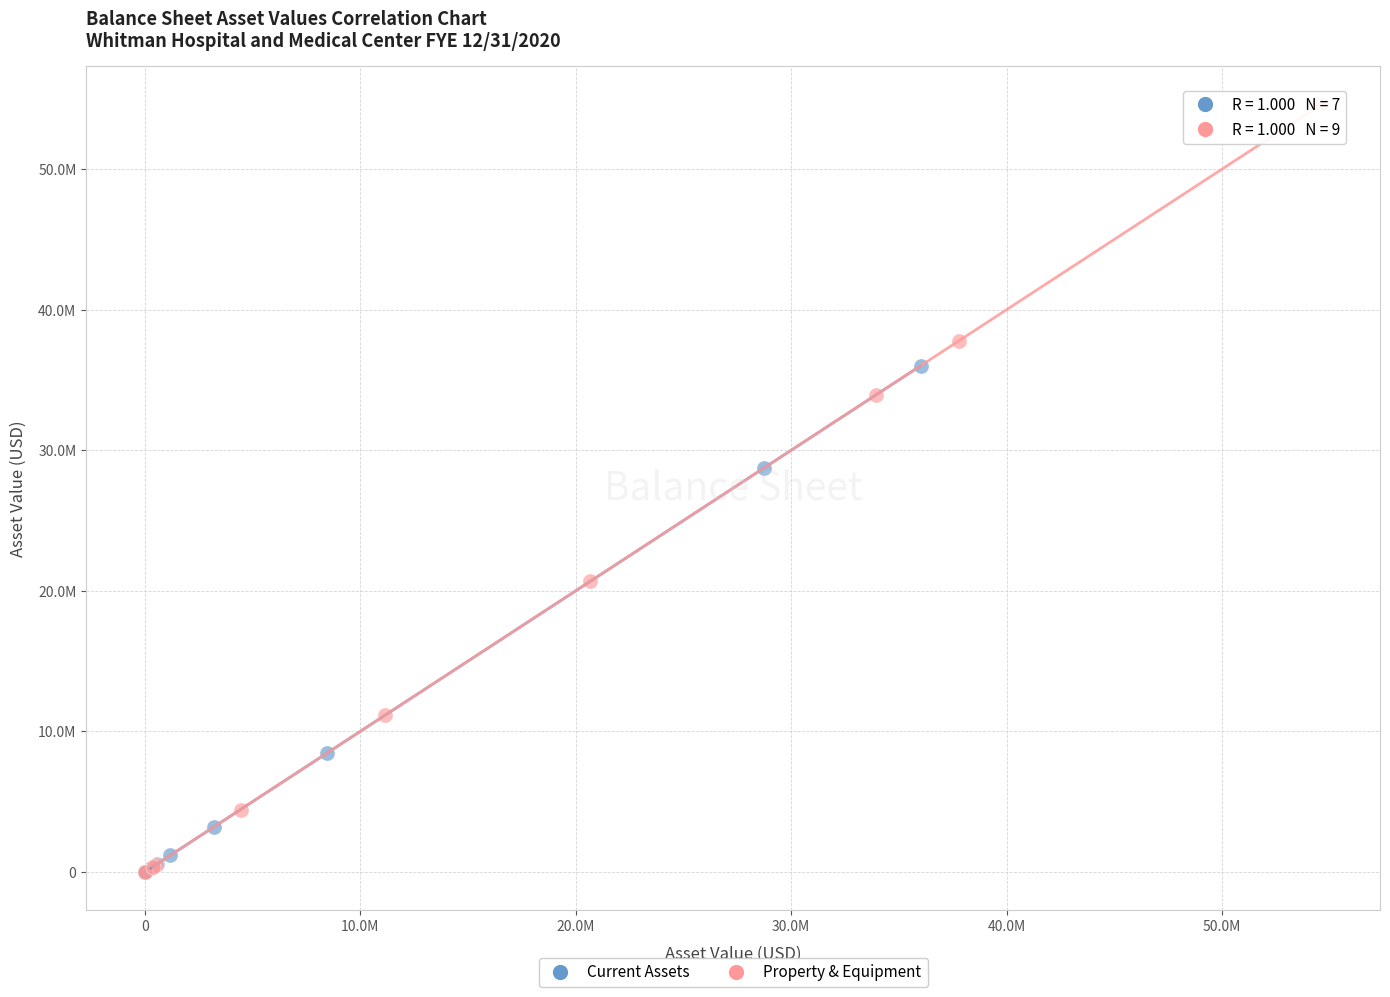

Which series has the largest Y range (max minus min)?

Property & Equipment